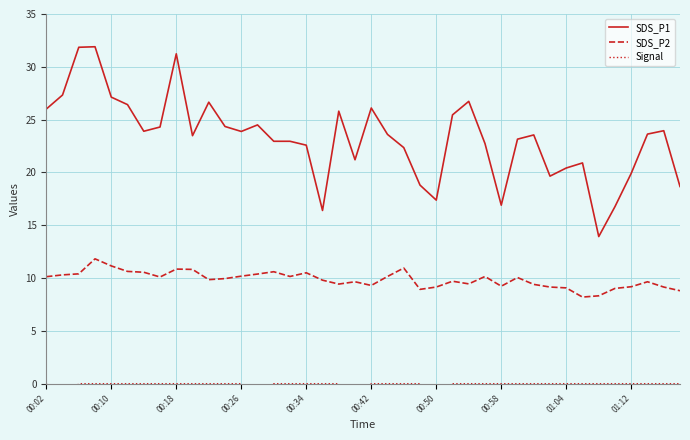

How many interior local peaks does the SDS_P1 series have?

10